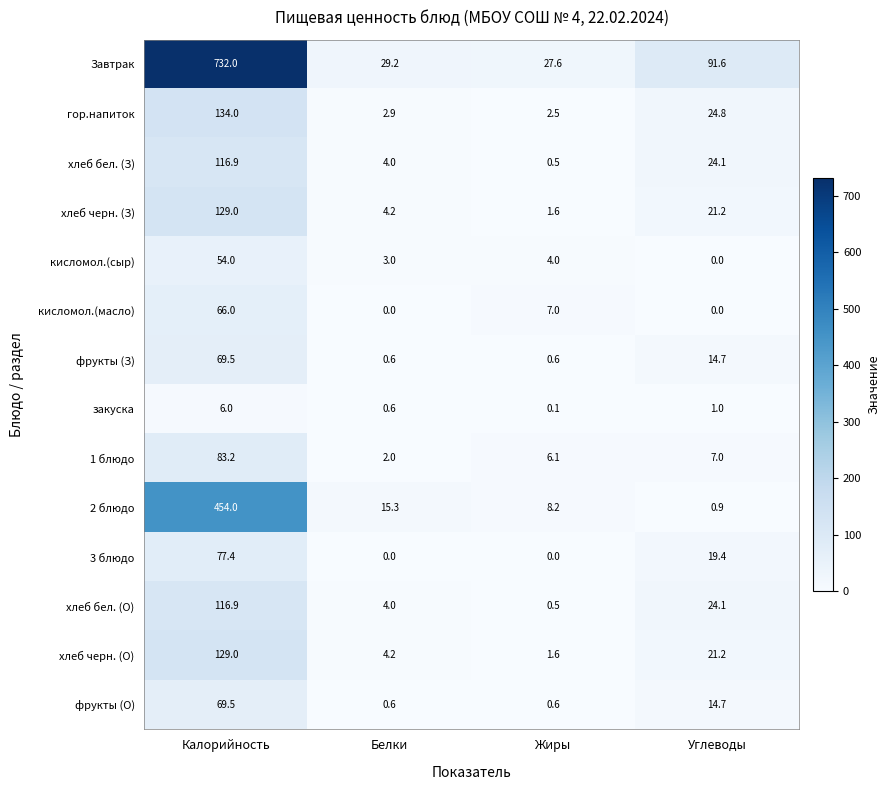

Read the хлеб черн. (З) value at Белки.

4.2